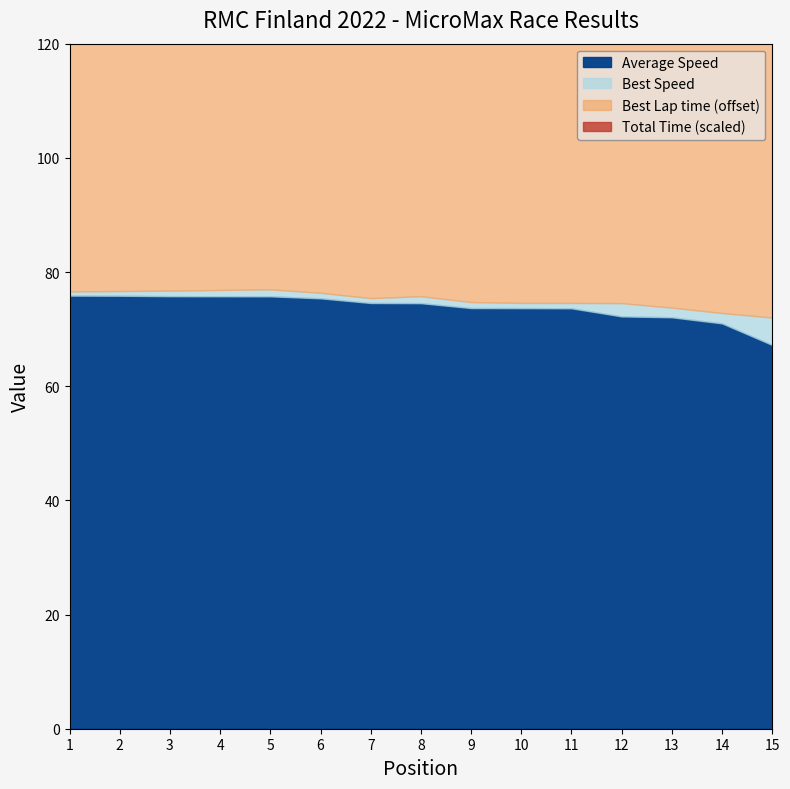

Is it true that Total Time equals 629.9 at 4?

True